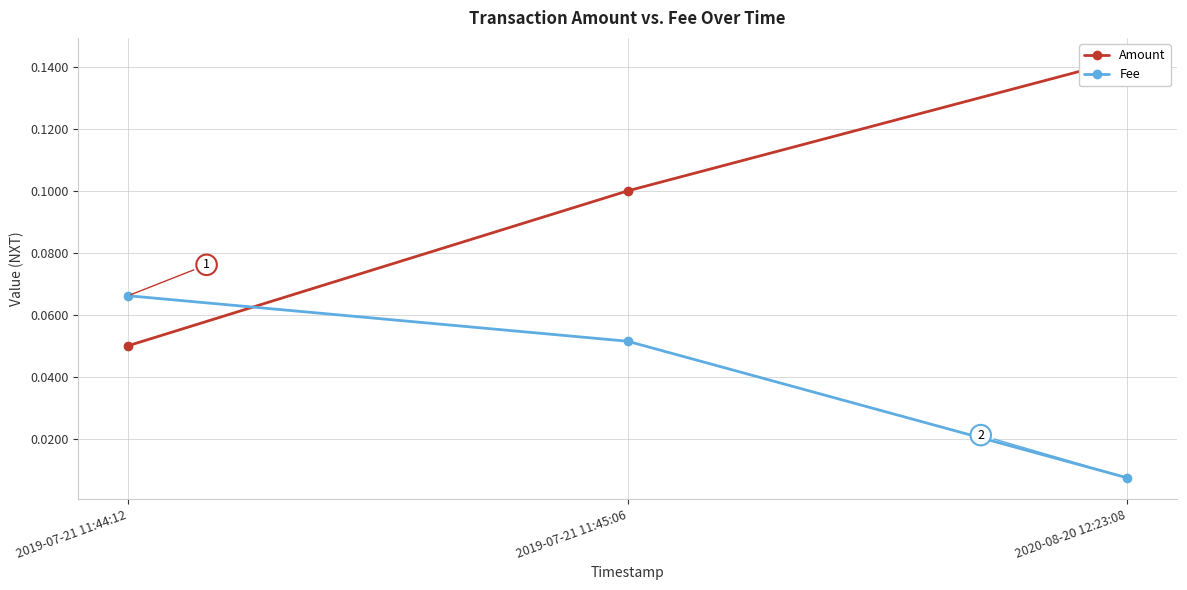

Reading left to right, what are all the values shown in this chart?

Amount: 2019-07-21 11:44:12=0.1	2019-07-21 11:45:06=0.1	2020-08-20 12:23:08=0.1
Fee: 2019-07-21 11:44:12=0.1	2019-07-21 11:45:06=0.1	2020-08-20 12:23:08=0.0